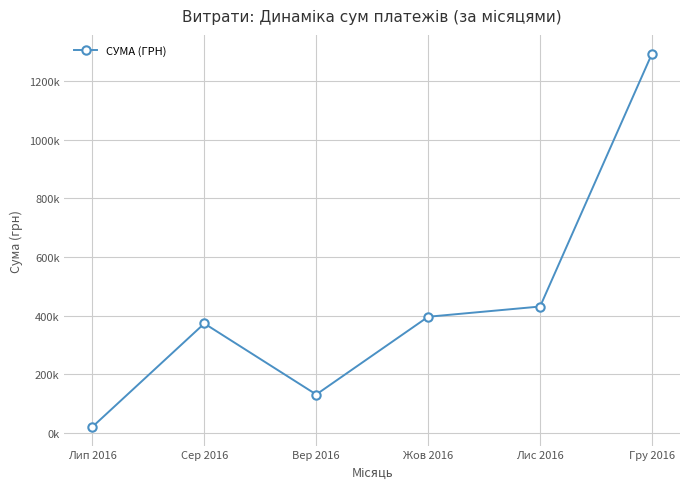

The value at Вер 2016 is 130395.3. True or false?

True